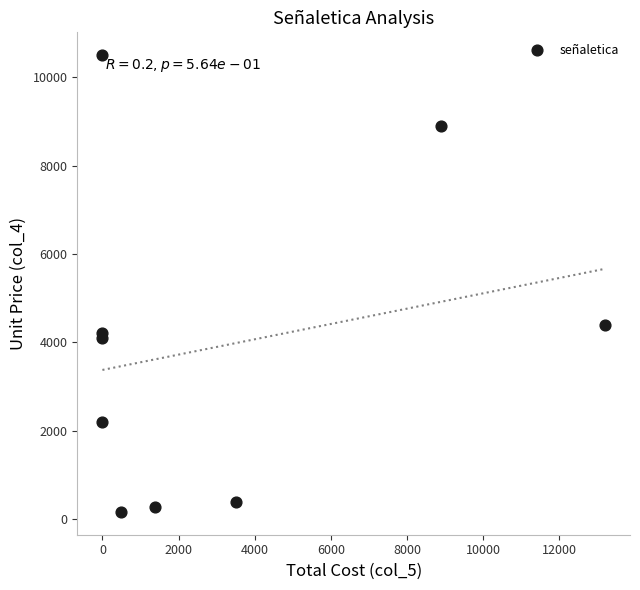

What Y value in the scatter plot is closest to 5330?

4400